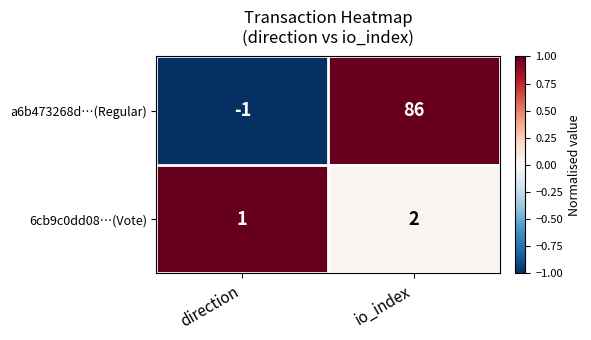

What is the sum of the a6b473268d…(Regular) values at direction and io_index?

85